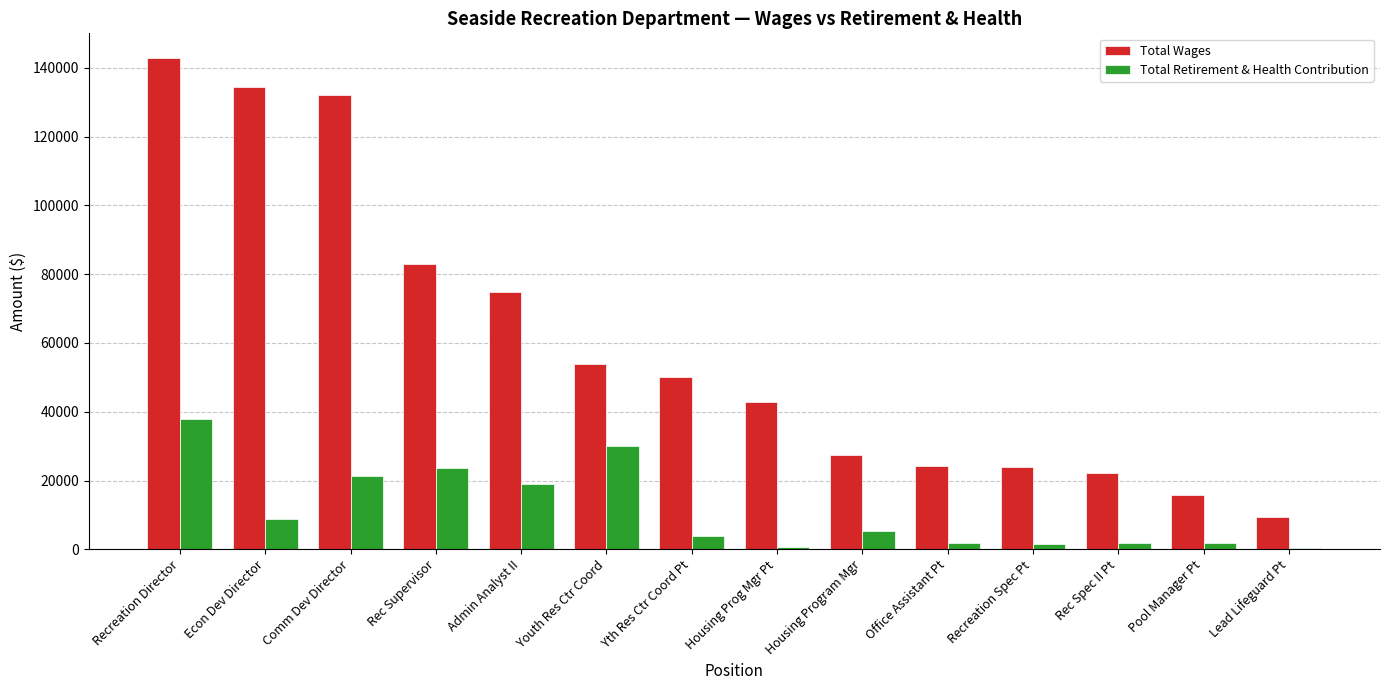

Are the bars horizontal?

No